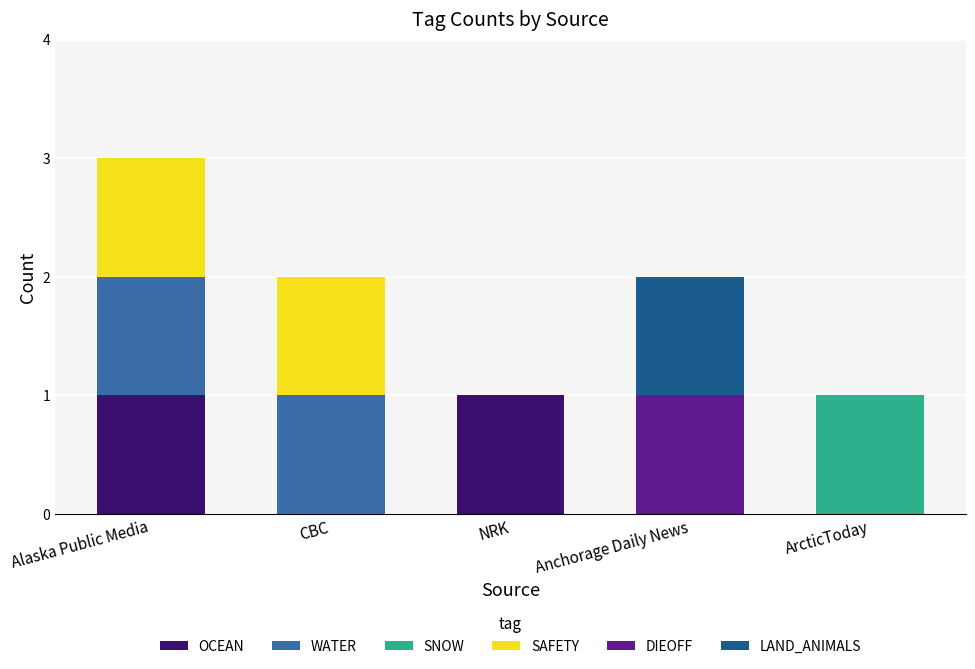

Count the number of categories in the chart.

5